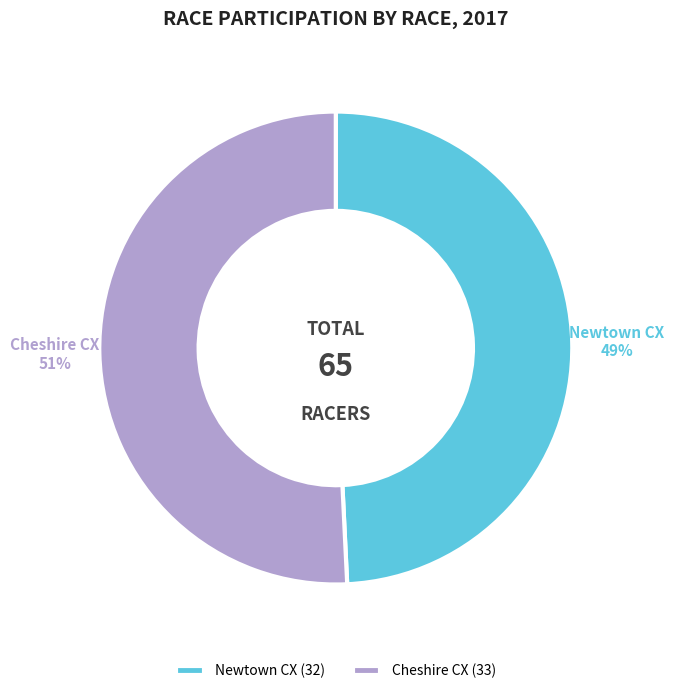

Does any single category account for the majority?

Yes